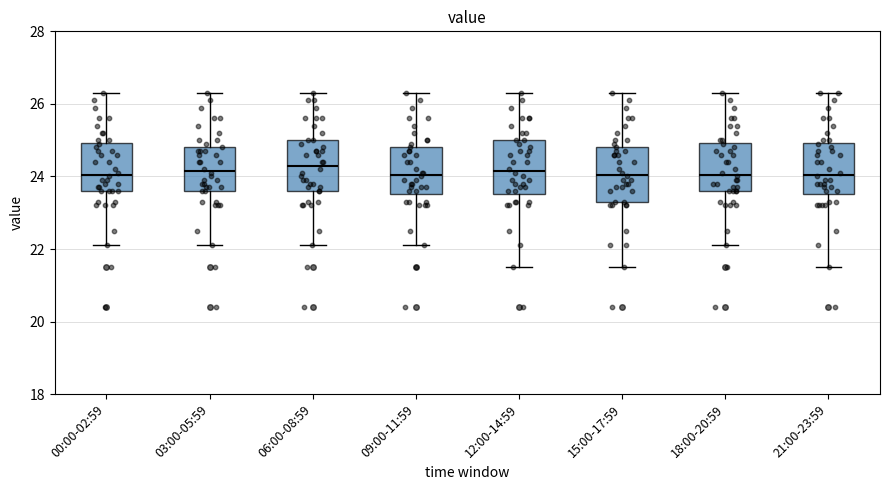

Reading left to right, transcribe this box plot: for each box, give where its median line is, the range the box spans, and where its two whiskers end, as read against the y-axis. The values are not printed on the chart, so give them approximately, as read against the axis.

00:00-02:59: median 24.0, box 23.6 to 25.0, whiskers 22.2 to 26.4
03:00-05:59: median 24.2, box 23.6 to 24.8, whiskers 22.2 to 26.4
06:00-08:59: median 24.4, box 23.6 to 25.0, whiskers 22.2 to 26.4
09:00-11:59: median 24.0, box 23.6 to 24.8, whiskers 22.2 to 26.4
12:00-14:59: median 24.2, box 23.6 to 25.0, whiskers 21.6 to 26.4
15:00-17:59: median 24.0, box 23.4 to 24.8, whiskers 21.6 to 26.4
18:00-20:59: median 24.0, box 23.6 to 25.0, whiskers 22.2 to 26.4
21:00-23:59: median 24.0, box 23.6 to 25.0, whiskers 21.6 to 26.4